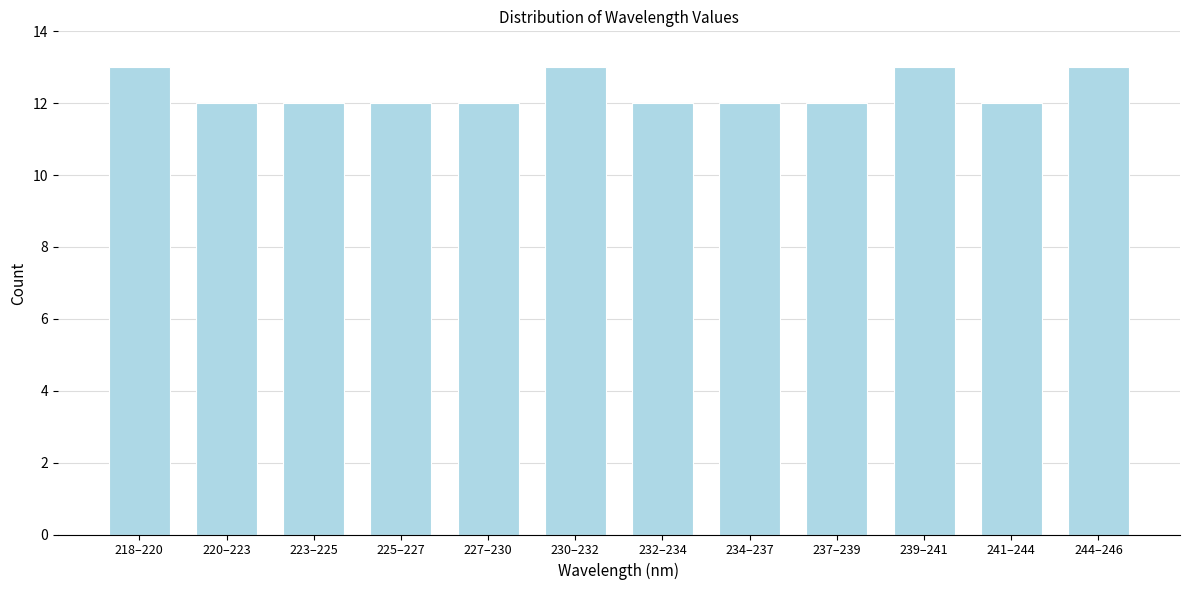

Reading right to left, list all the values displayed in this chart.

244–246=13	241–244=12	239–241=13	237–239=12	234–237=12	232–234=12	230–232=13	227–230=12	225–227=12	223–225=12	220–223=12	218–220=13